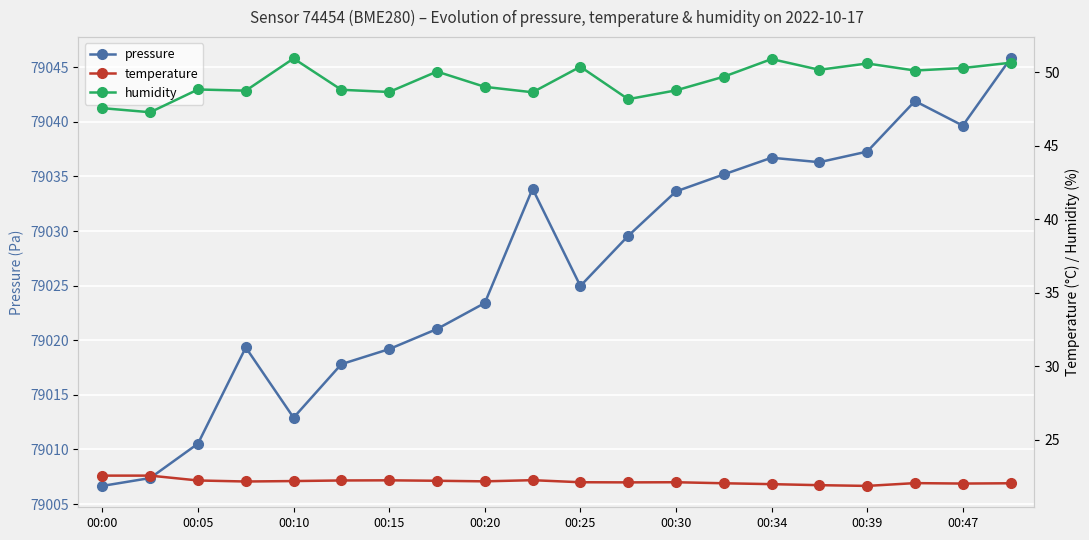

Is it true that pressure equals 105481.3 at 00:15?

False